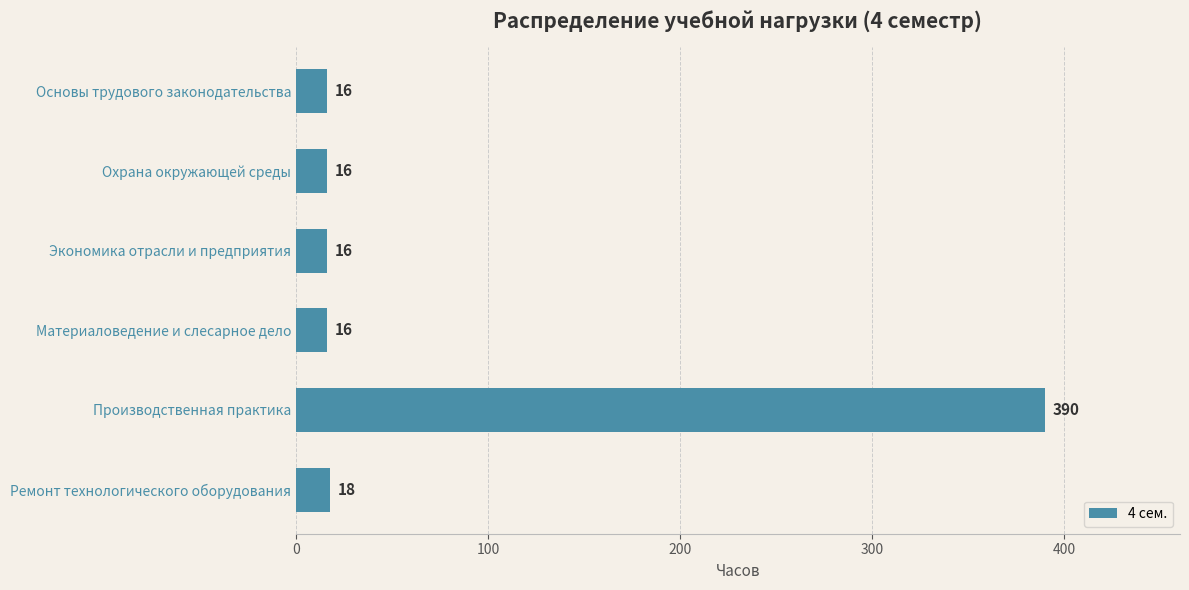

What is the difference between the values at Экономика отрасли и предприятия and Производственная практика?

374